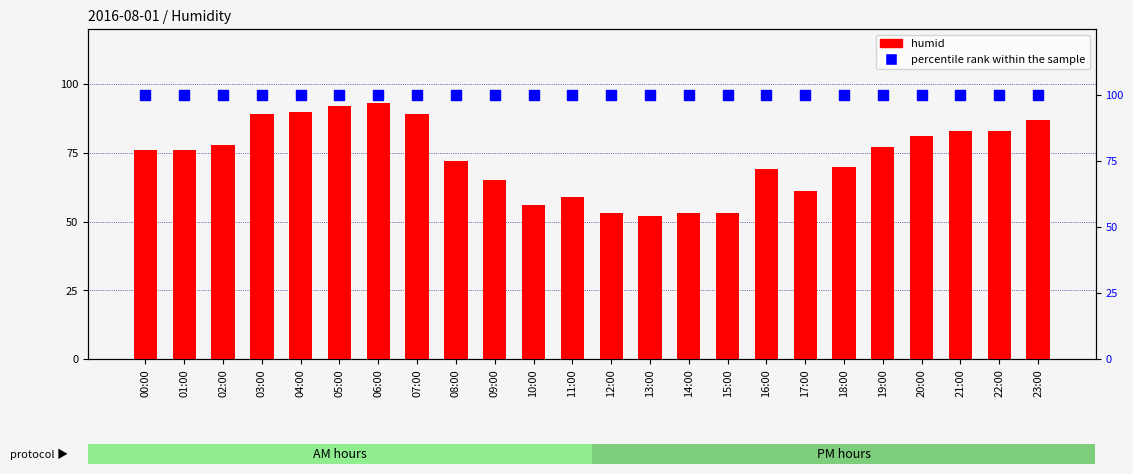

Which series has the largest total across all categories?

percentile rank within the sample